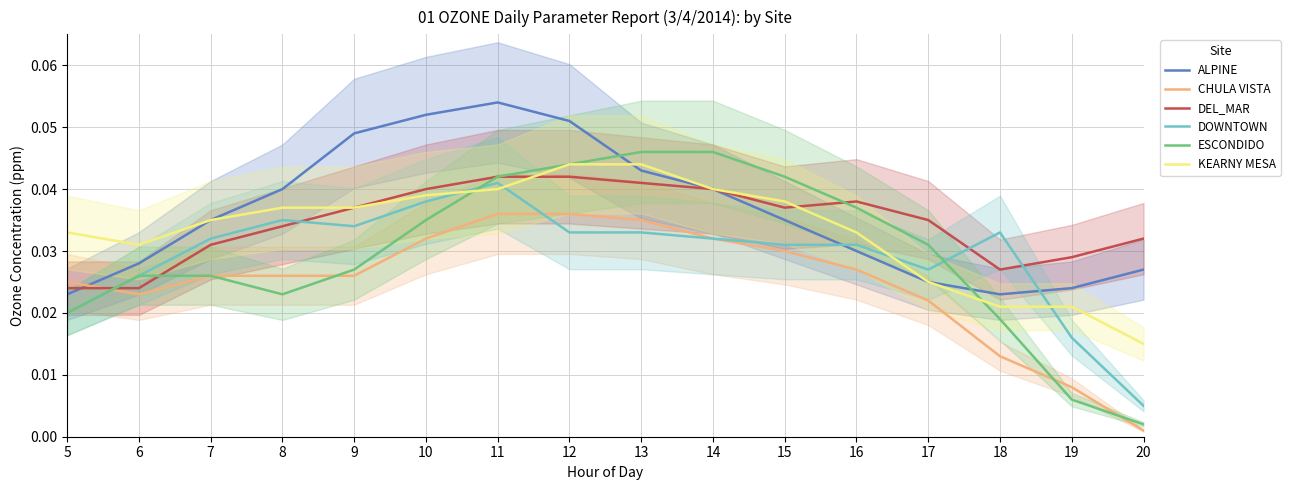

How many KEARNY MESA values are between 0 and 1?

16